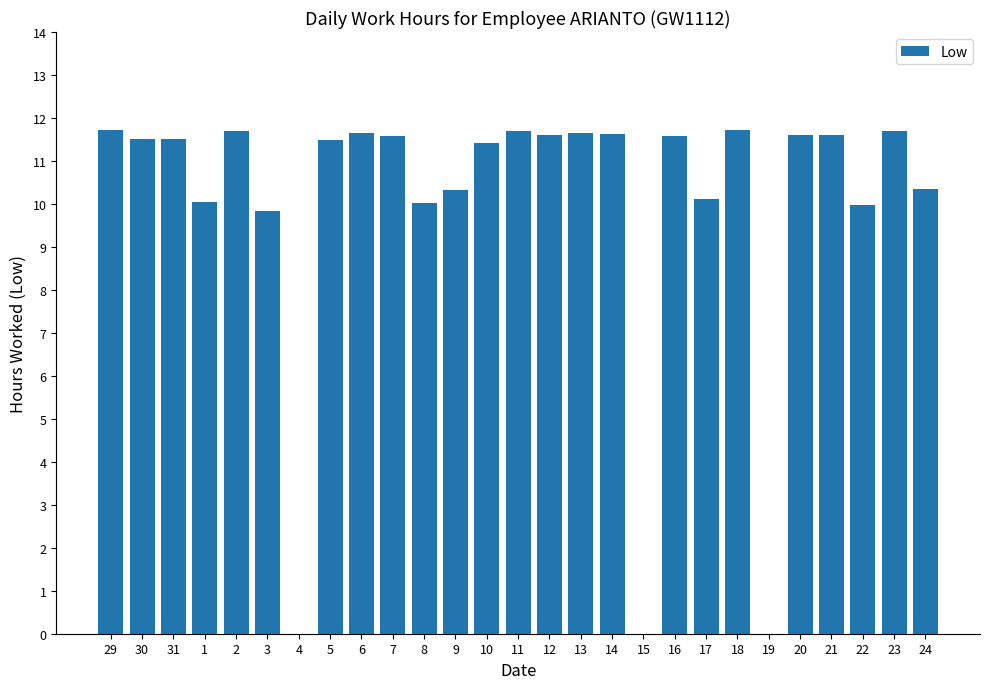

What is the sum of the values at 16 and 17?

21.7